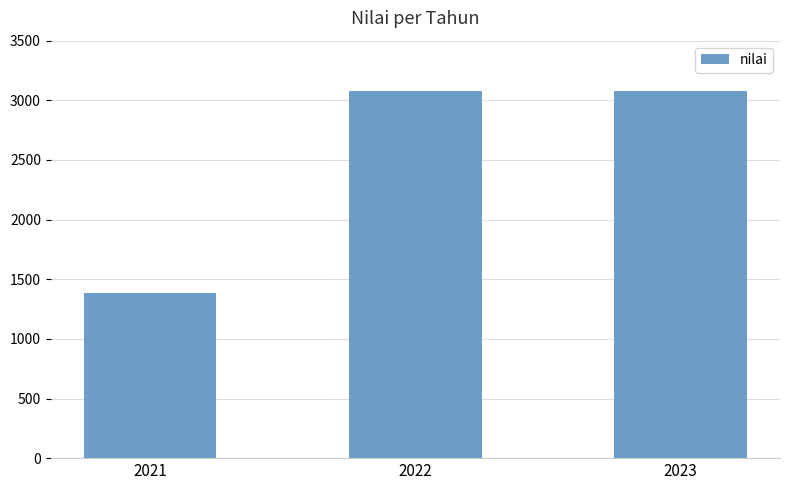

Approximately how many times larger is the value at 2022 compared to 2021?

2.2